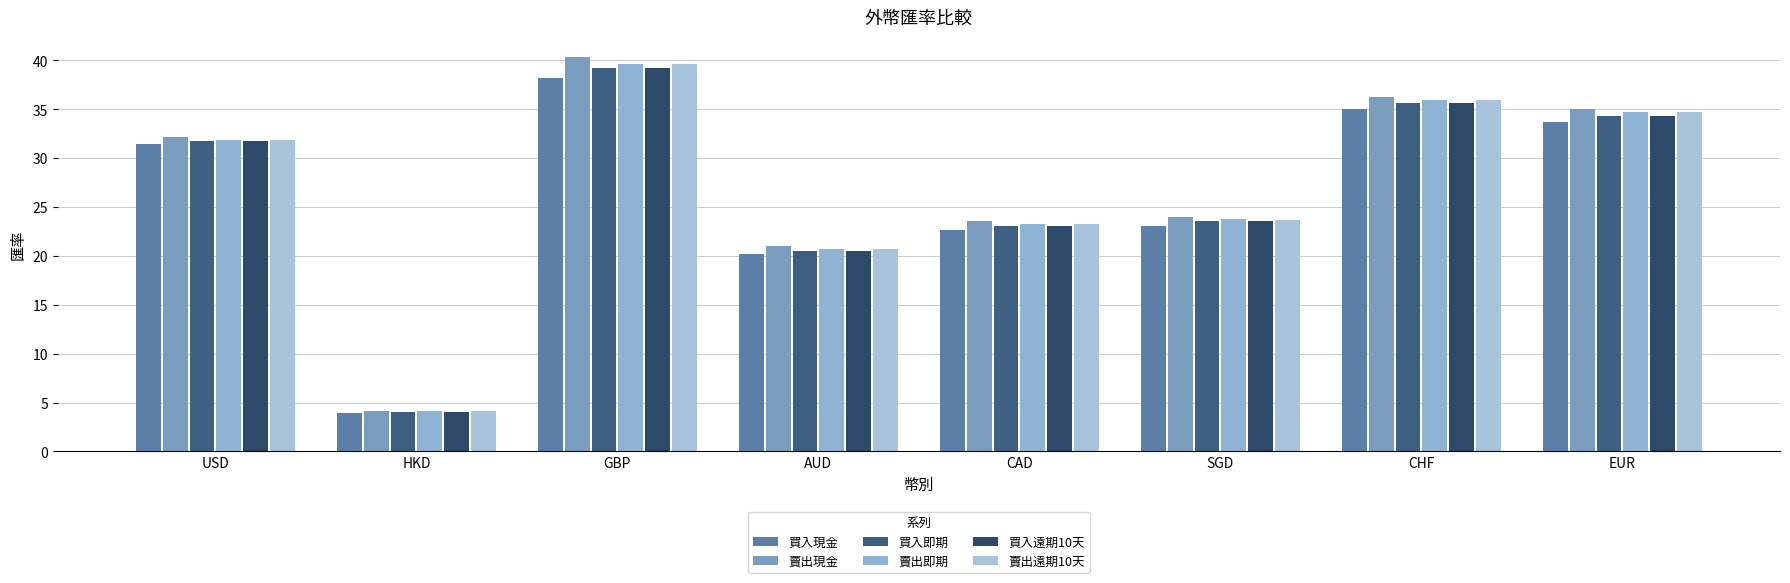

At which category is the sum across all series the highest?

GBP